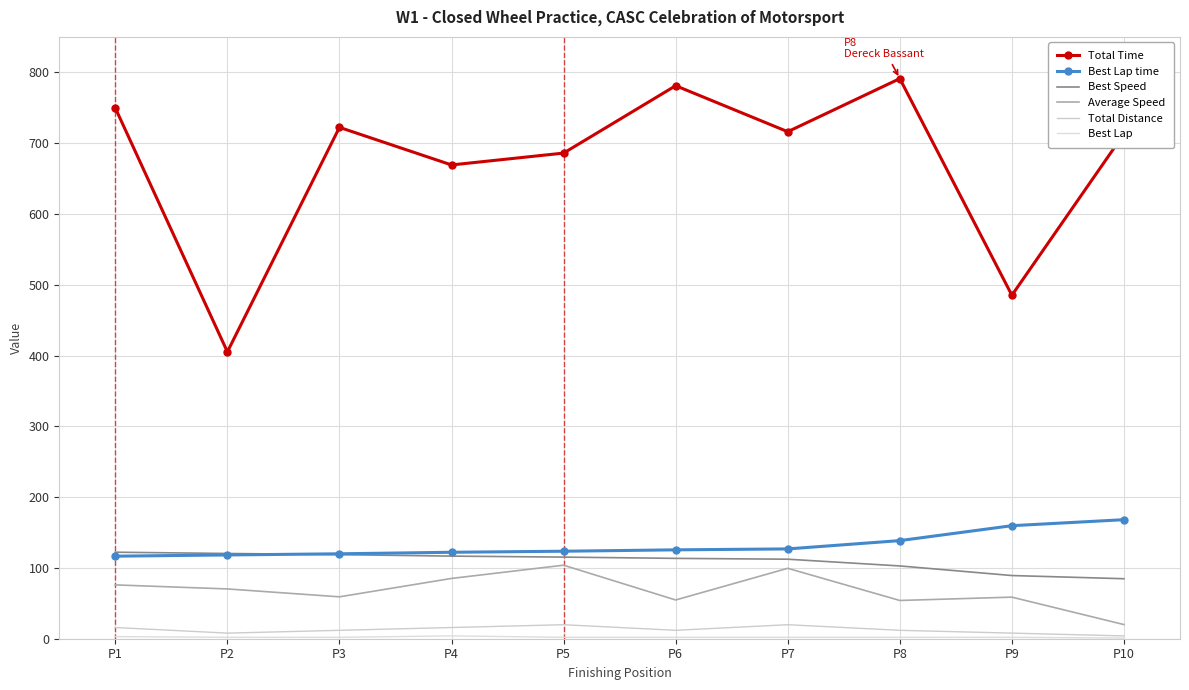

True or false: Best Lap and Total Time cross at least once.

False